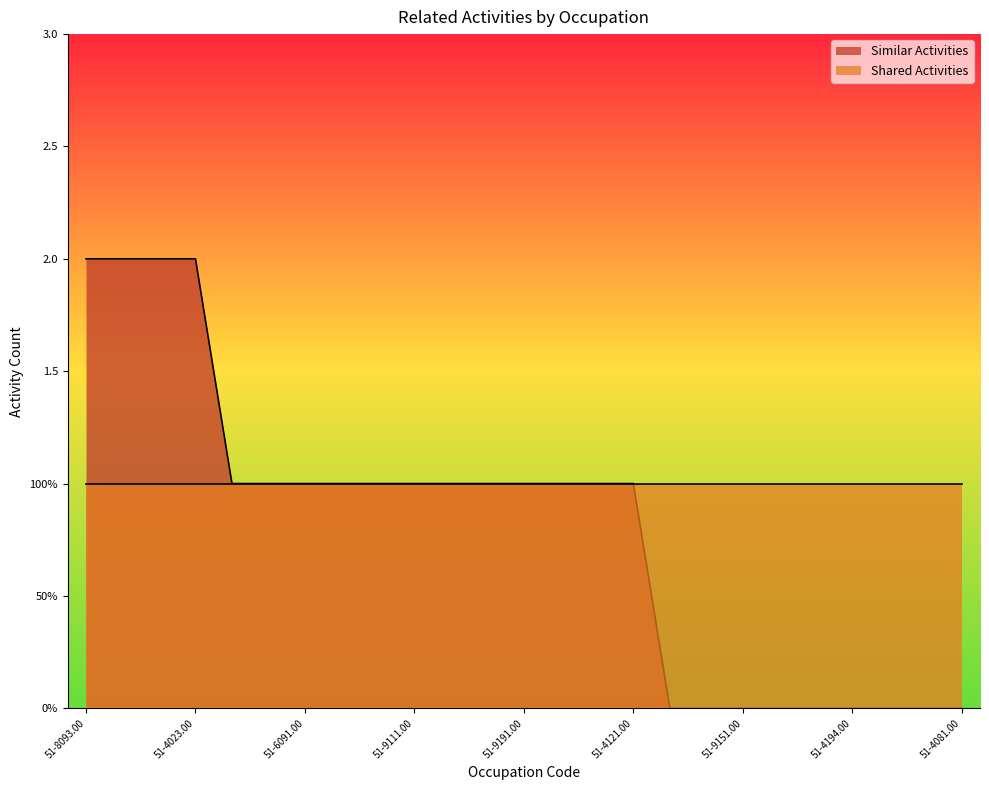

Rank the categories by value from lowest to highest.

51-9196.00, 51-4032.00, 51-9151.00, 51-4033.00, 51-5113.00, 51-4194.00, 51-9198.00, 51-9032.00, 51-4081.00, 51-8021.00, 51-8011.00, 51-6091.00, 51-4051.00, 51-3092.00, 51-9111.00, 51-3093.00, 51-3091.00, 51-9191.00, 51-9011.00, 51-6064.00, 51-4121.00, 51-8093.00, 51-9161.00, 51-8013.00, 51-4023.00